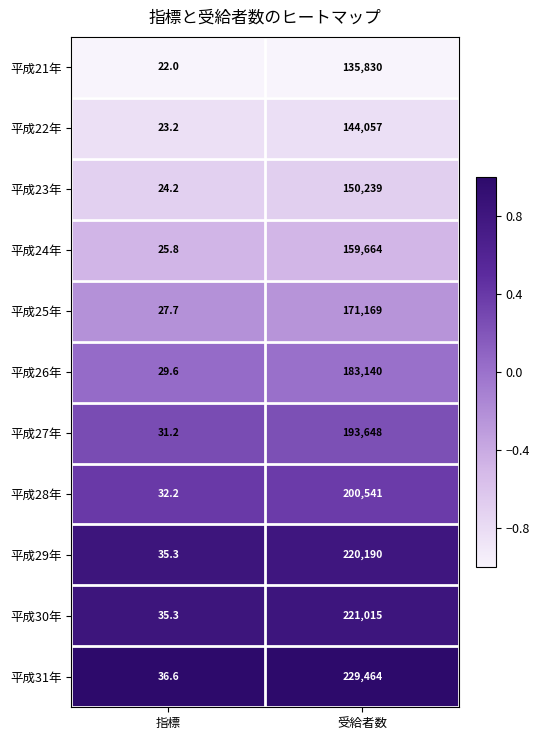

What is the greatest value displayed?

229464.0